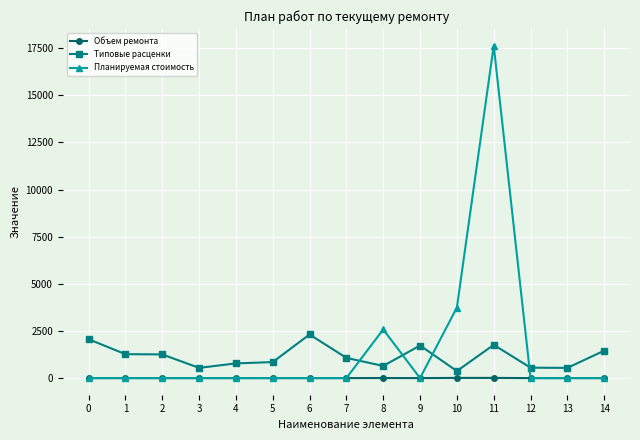

At which category is the sum across all series the highest?

11